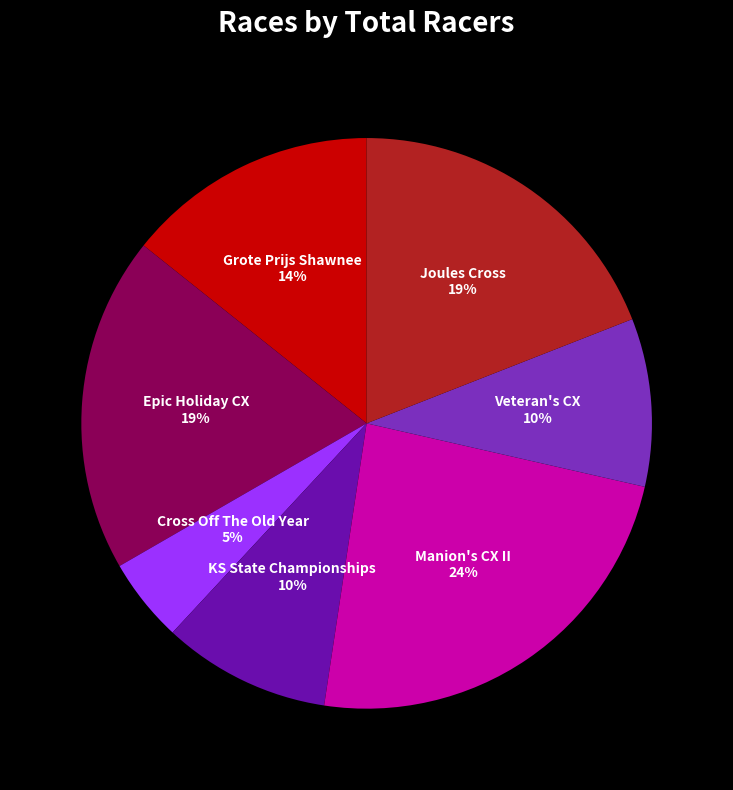

True or false: Joules Cross accounts for 5% of the total.

False